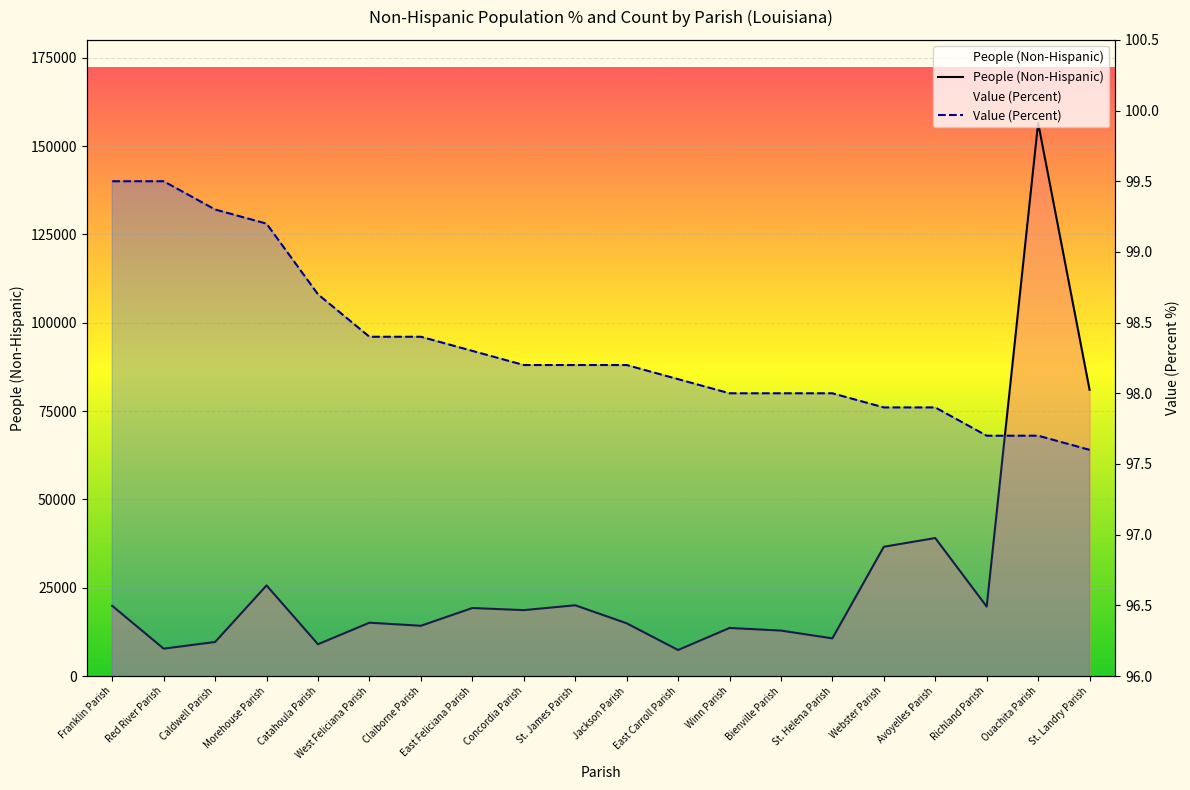

What is the total value across all series at East Carroll Parish?

7461.1